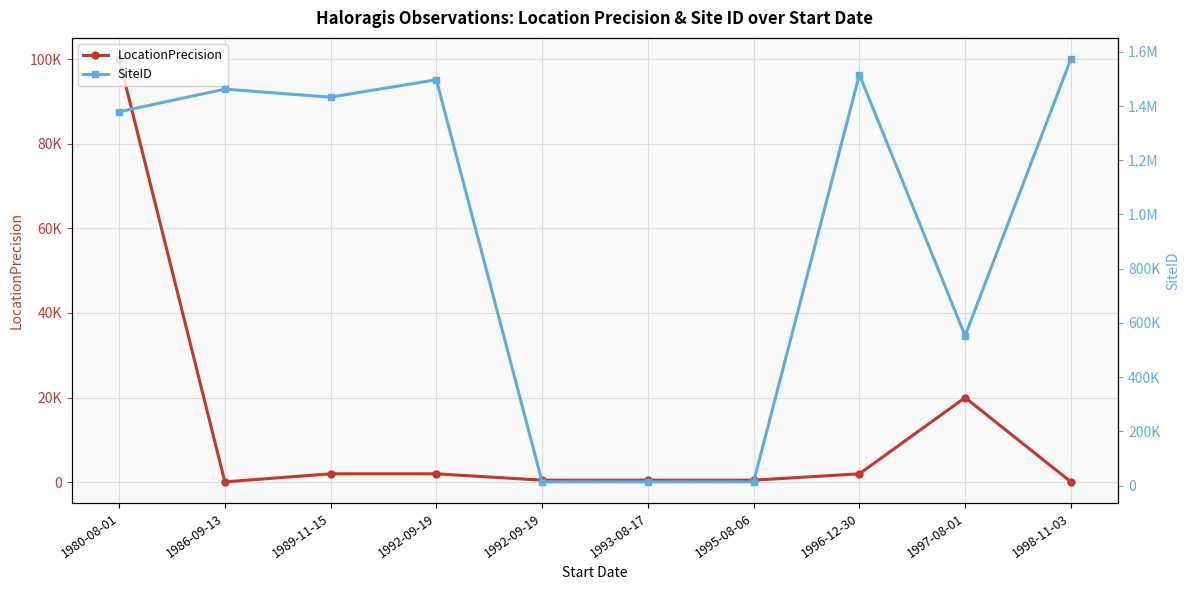

List the labels in order of LocationPrecision value, largest first.

1980-08-01, 1997-08-01, 1989-11-15, 1992-09-19, 1996-12-30, 1992-09-19, 1993-08-17, 1995-08-06, 1986-09-13, 1998-11-03